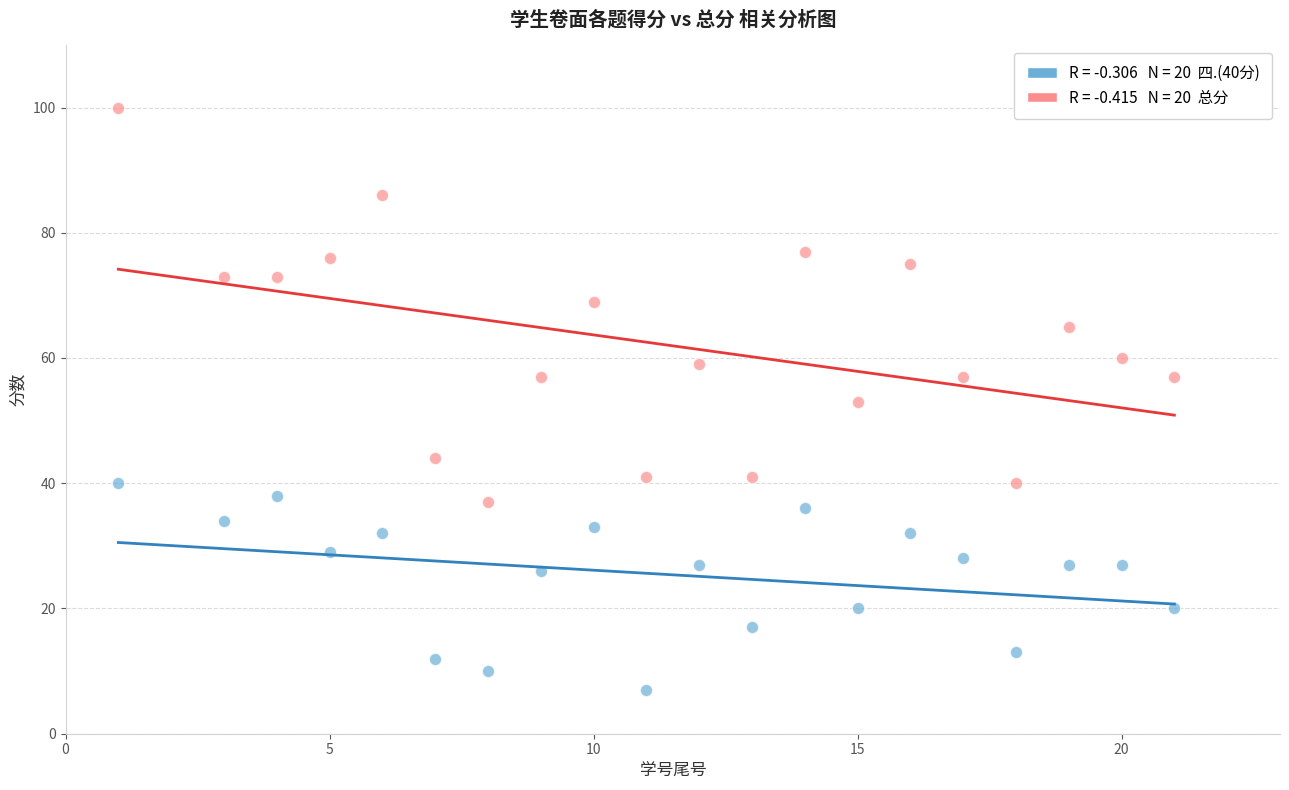

Across all data points, what is the range of X values (max minus min)?

20